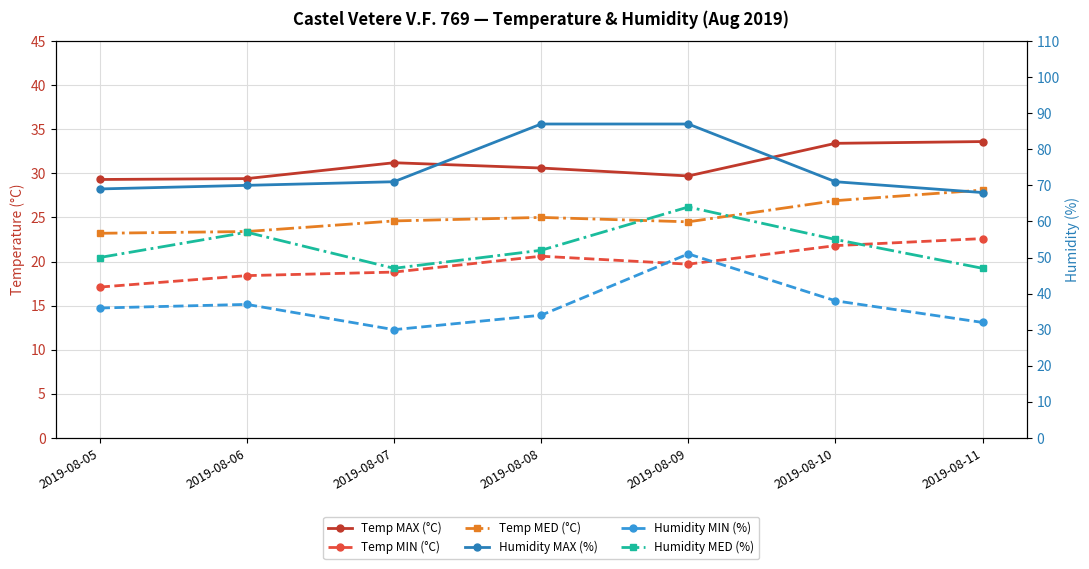

How many interior local valleys does the Temp MAX (°C) series have?

1